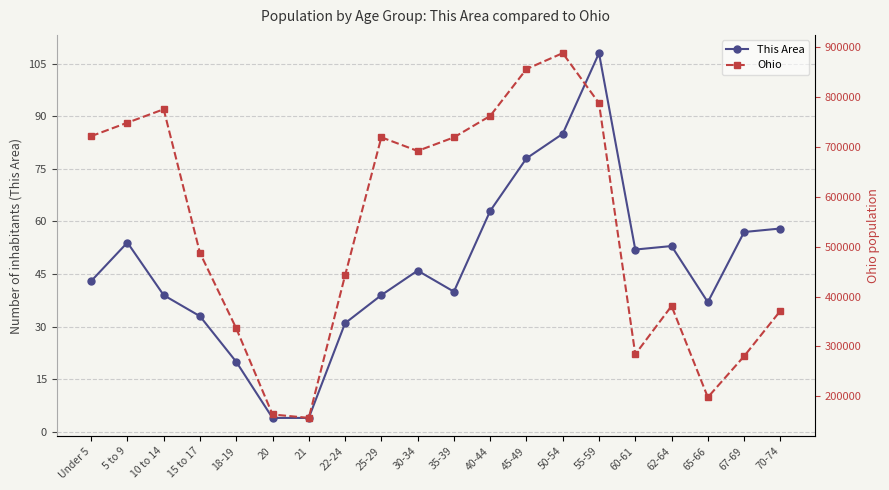

Rank the series by their average value, from lowest to highest.

This Area, Ohio